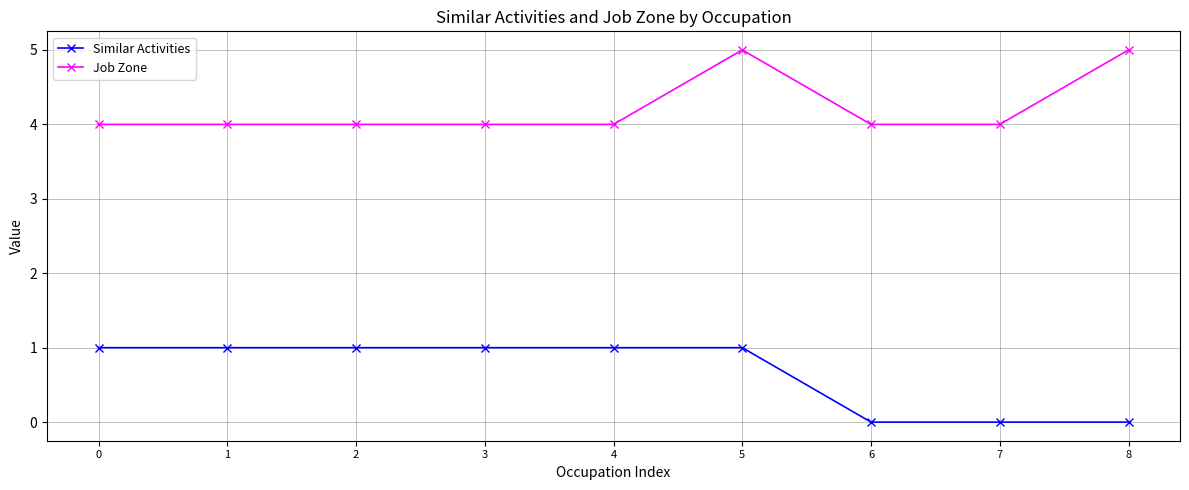

How many values in the Similar Activities series are below 1?

3